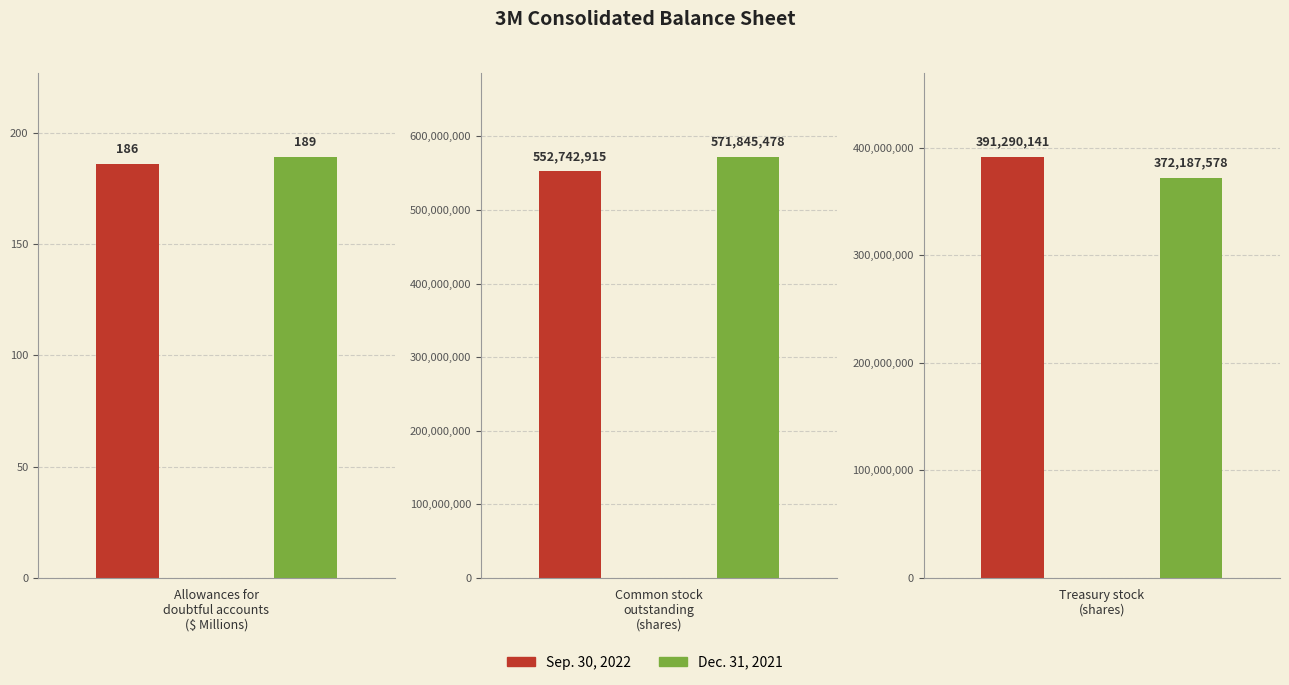

Is it true that Sep. 30, 2022 equals 794196421 at Common stock outstanding (shares)?

False